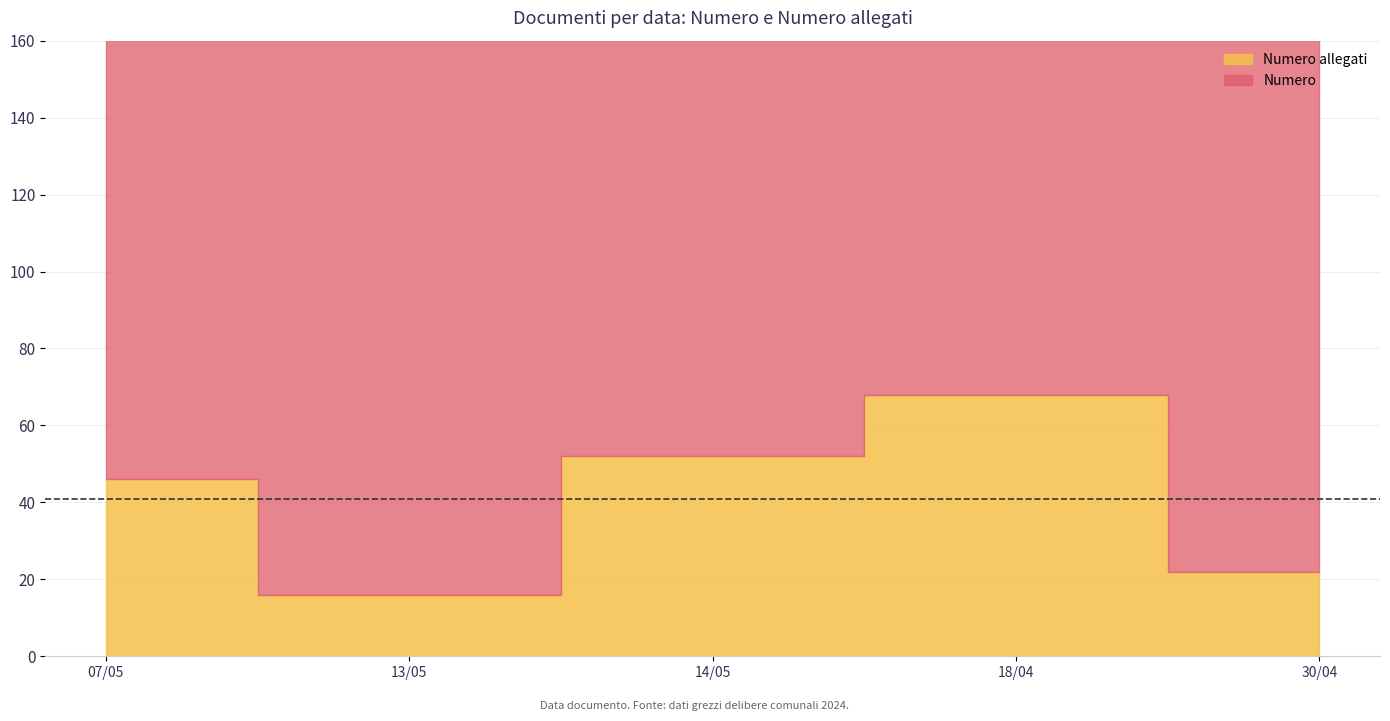

Does the chart display data point markers on the line(s)?

No